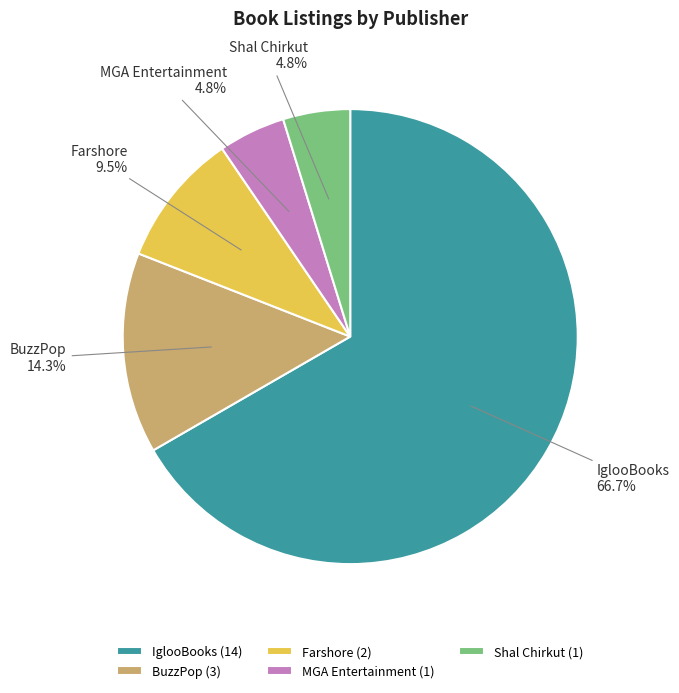

What is the majority slice?

IglooBooks (14)